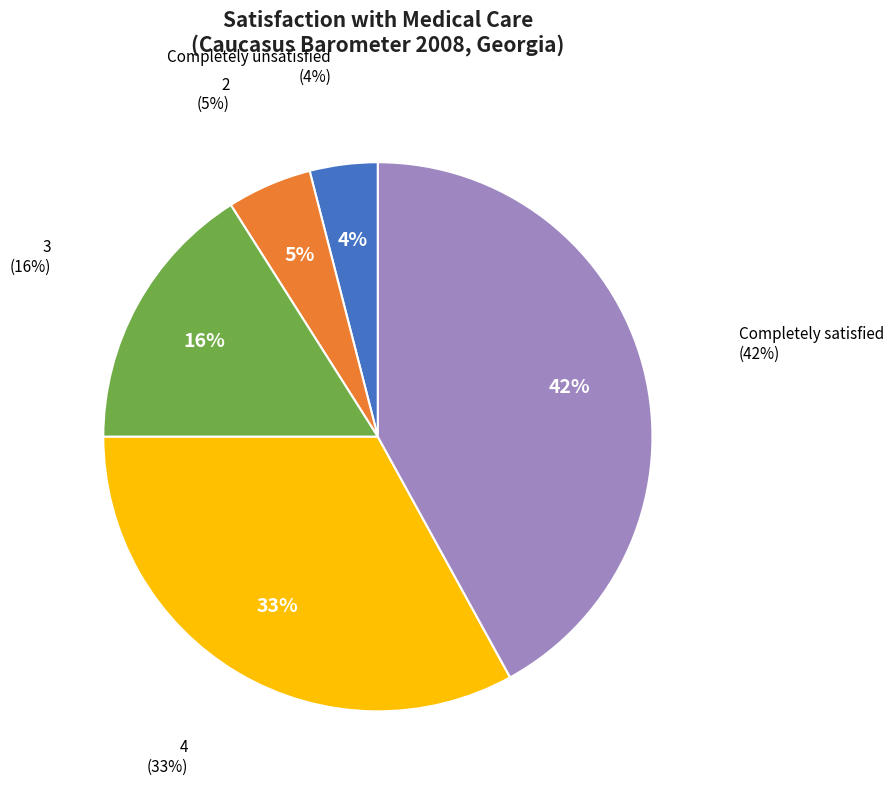

Is there a majority slice in this chart?

No